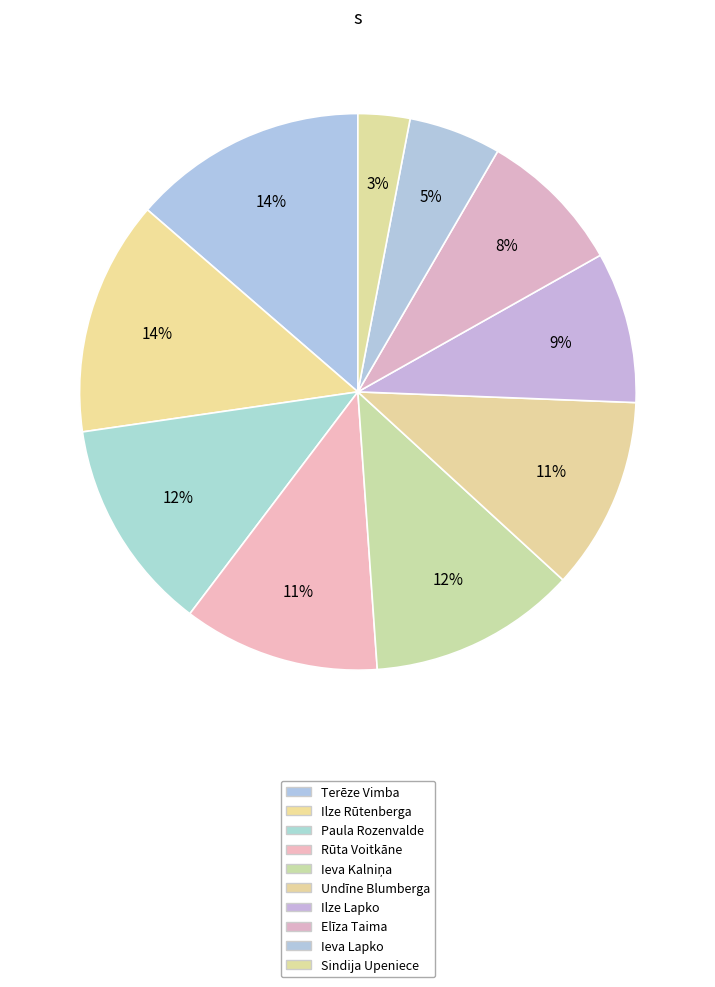

Rank the categories by value from highest to lowest.

Terēze Vimba, Ilze Rūtenberga, Paula Rozenvalde, Ieva Kalniņa, Rūta Voitkāne, Undīne Blumberga, Ilze Lapko, Elīza Taima, Ieva Lapko, Sindija Upeniece